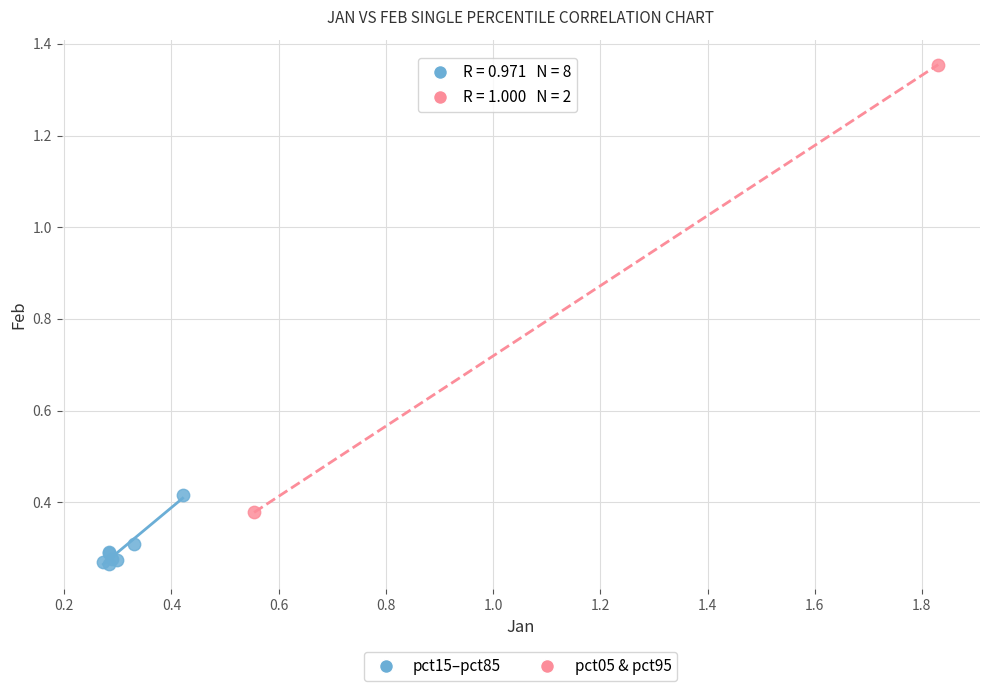

What are all the series names shown in the legend?

pct15–pct85, pct05 & pct95